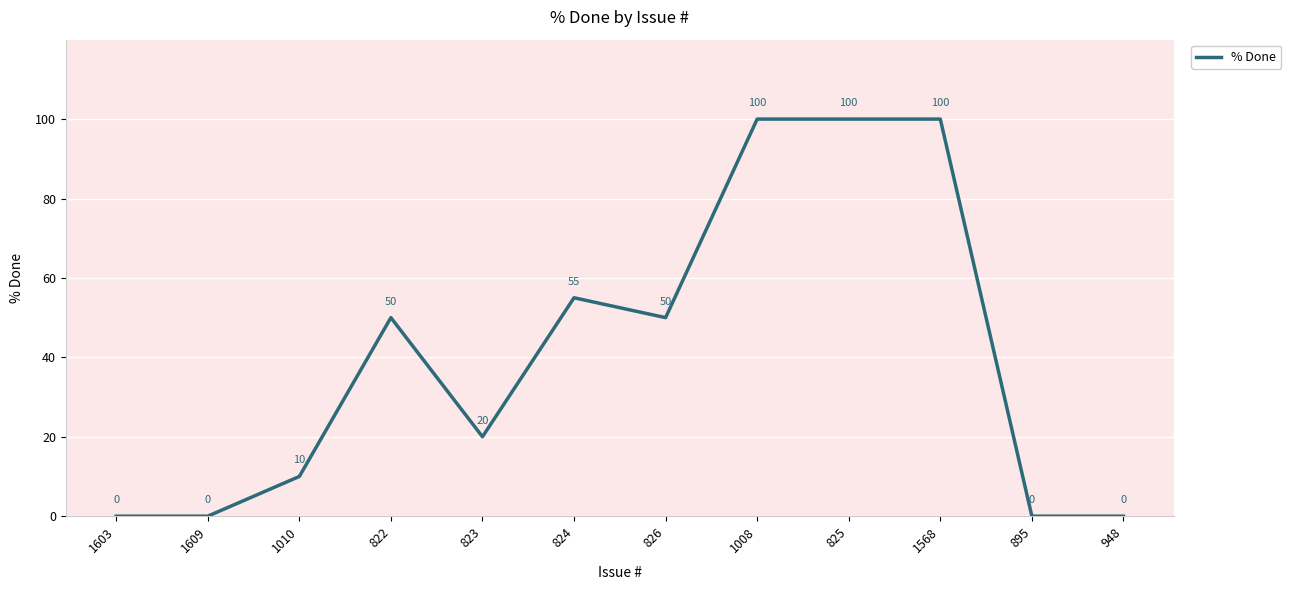

What position from the left is 826?

7